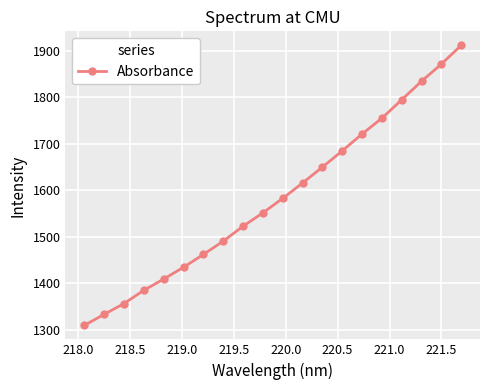

What is the maximum value shown in the chart?

1911.3